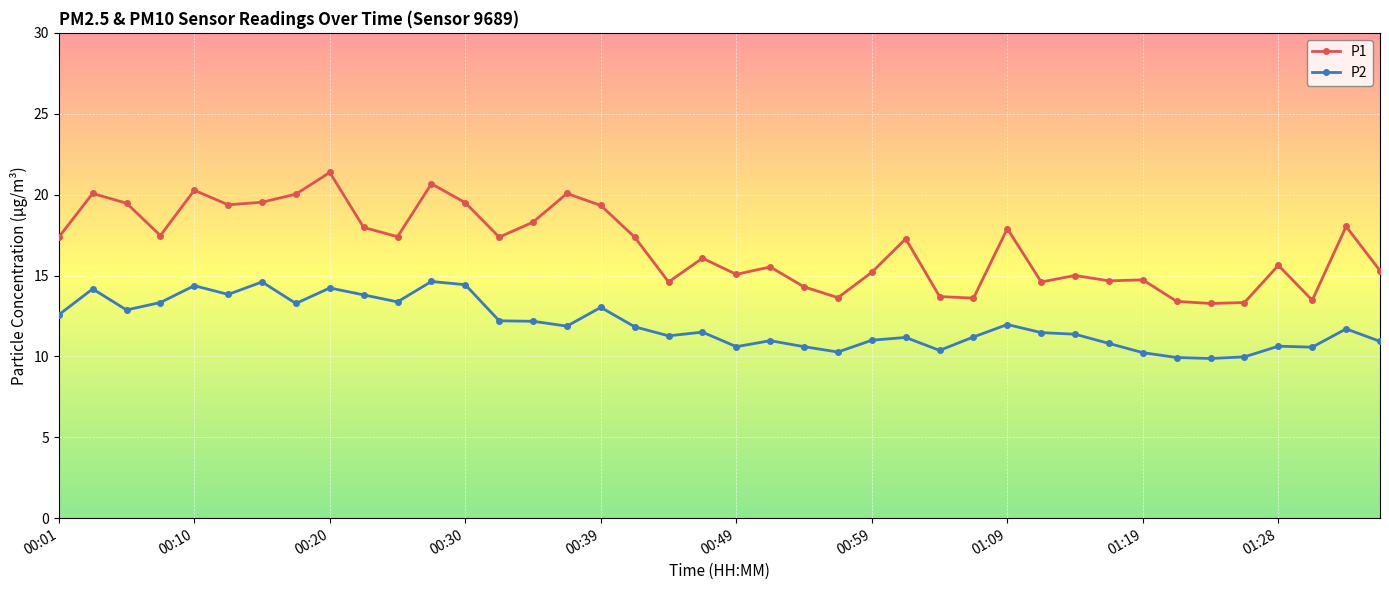

What is the smallest value displayed?

9.9